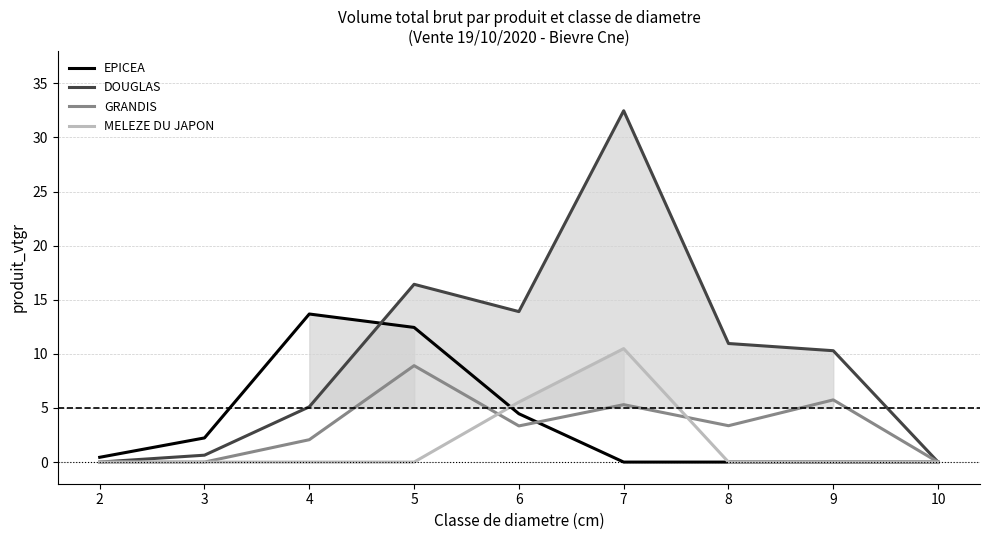

How many intersections are there between GRANDIS and EPICEA?

1